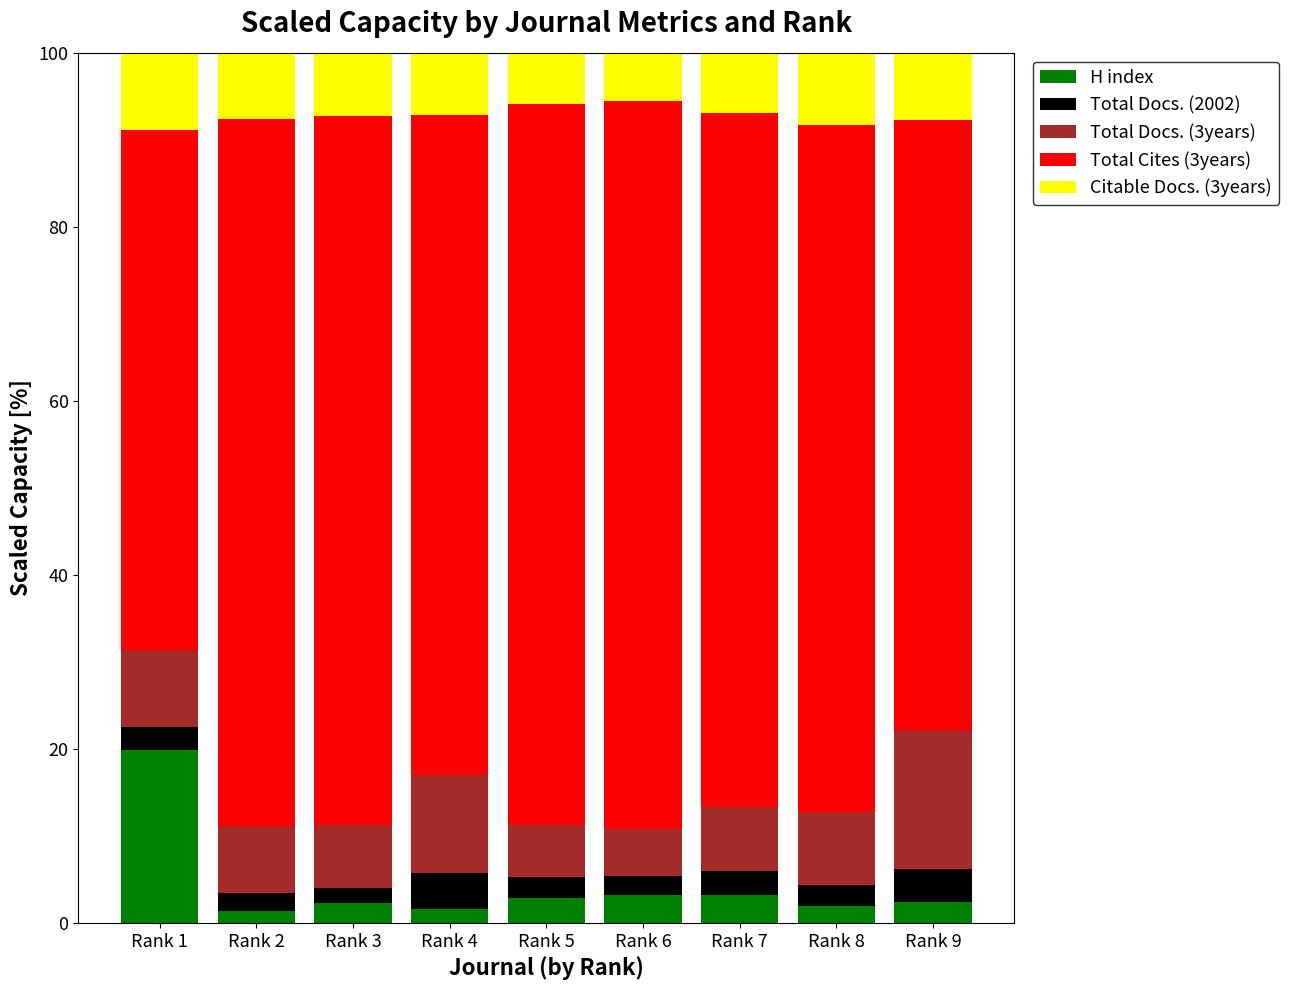

The H index series shows 2.4 at Rank 9. True or false?

True